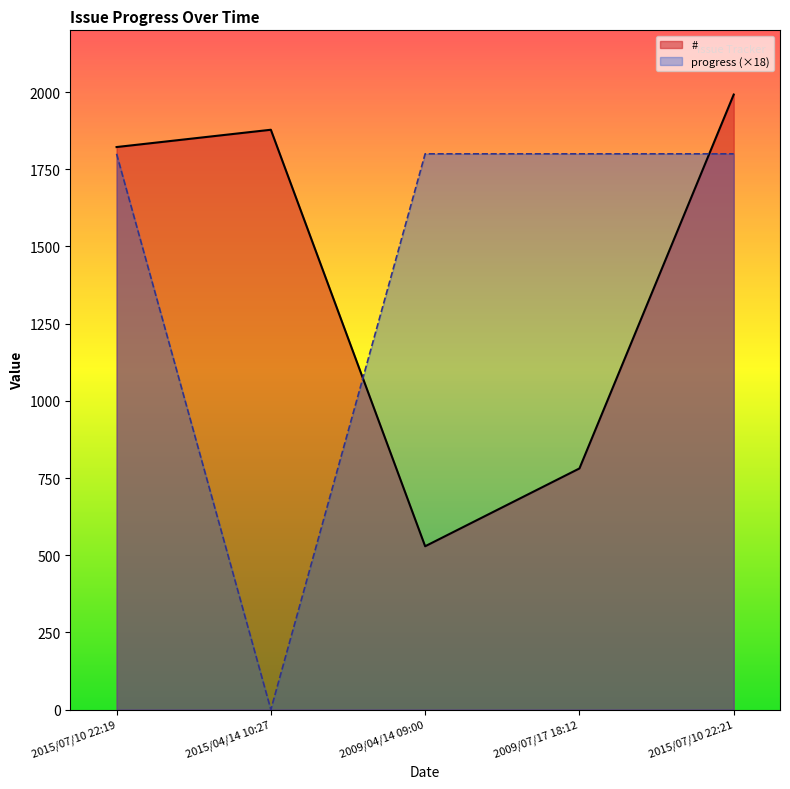

Is it true that # equals 1822 at 2015/07/10 22:19?

True